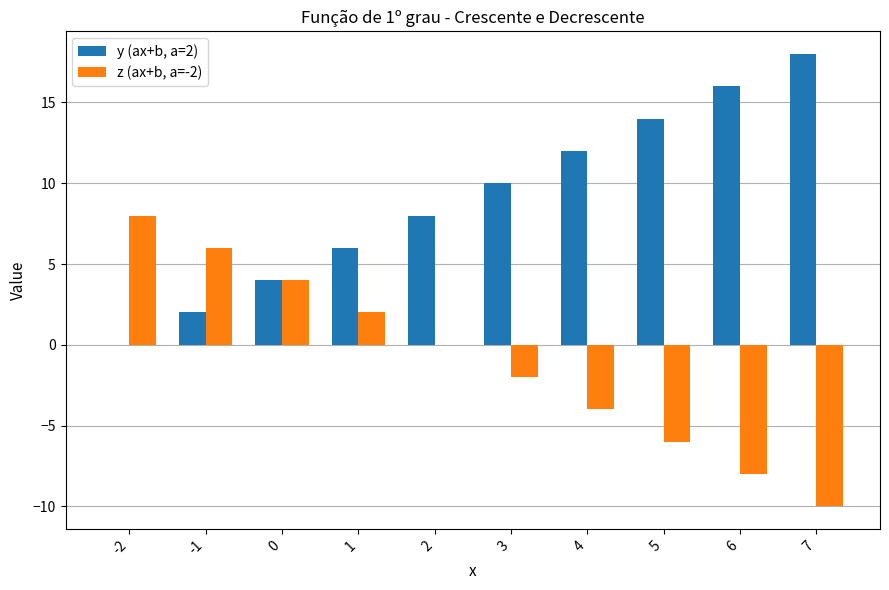

What is the total value across all series at 3?

8